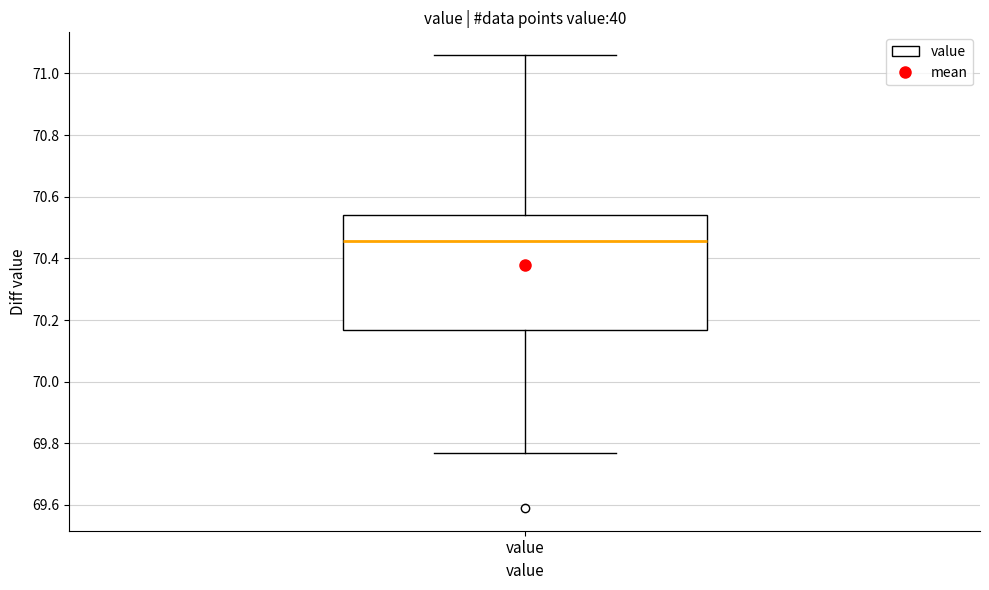

Transcribe this box plot: give where the median line is, the range the box spans, and where the two whiskers end, as read against the y-axis. The values are not printed on the chart, so give them approximately, as read against the axis.

median 70.46, box 70.16 to 70.54, whiskers 69.78 to 71.06